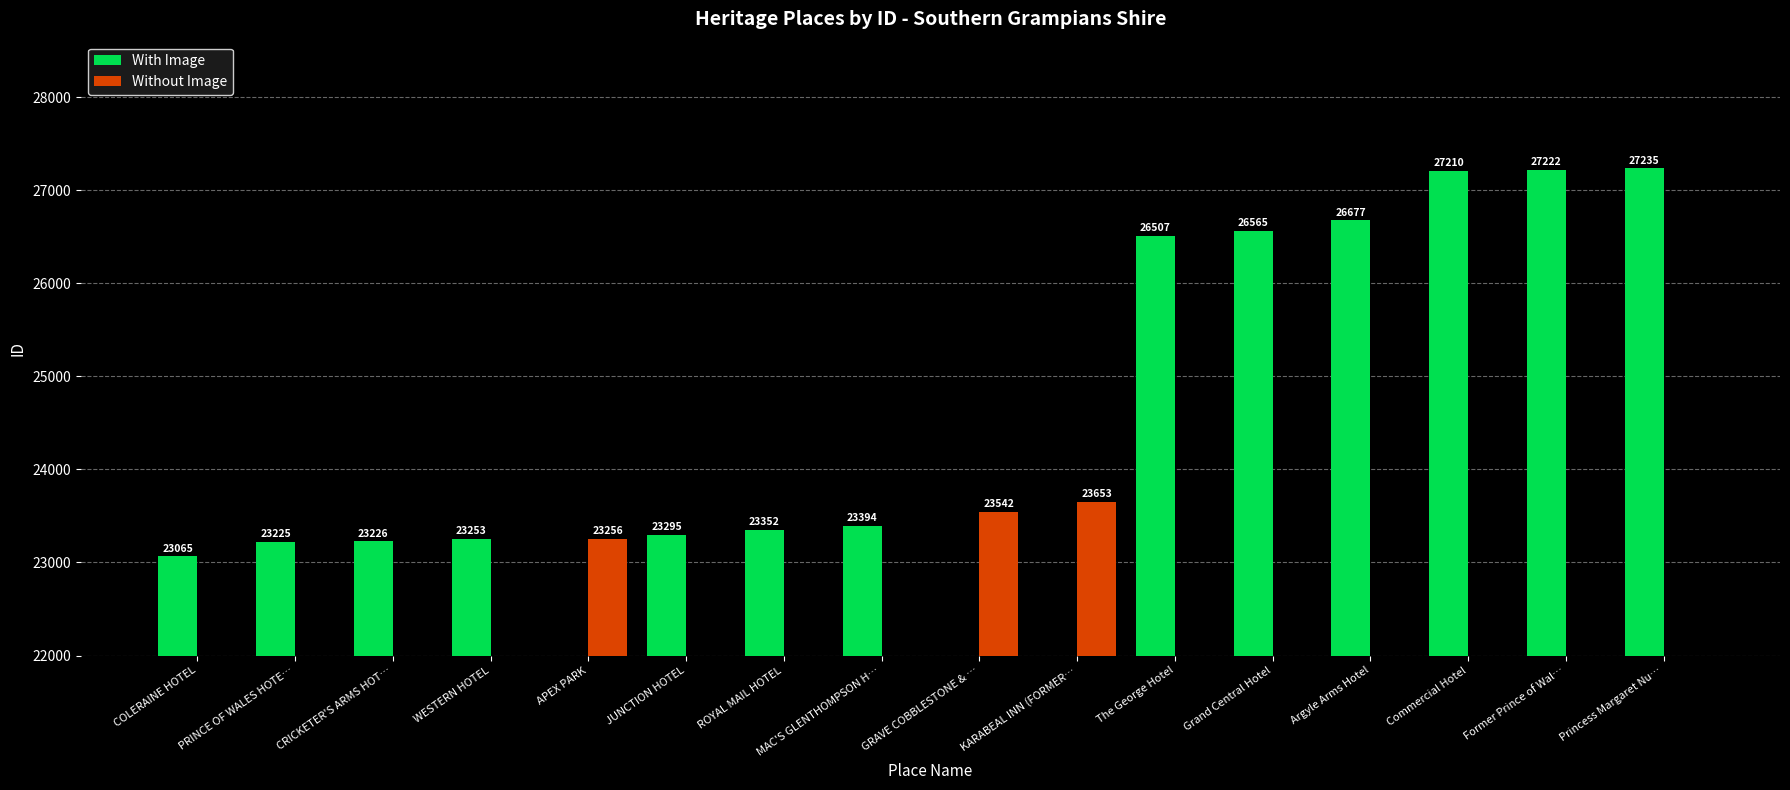

At which label does Without Image reach its minimum?

COLERAINE HOTEL